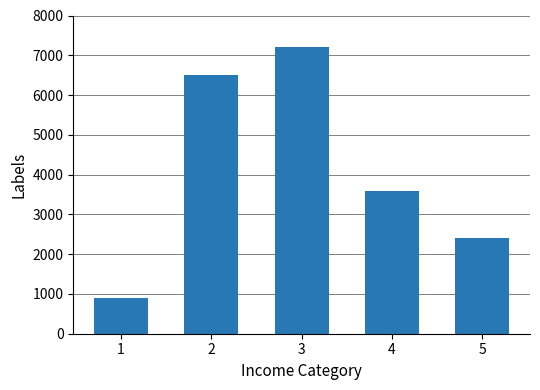

Reading left to right, transcribe all the data shown in this chart.

900	6500	7200	3600	2400